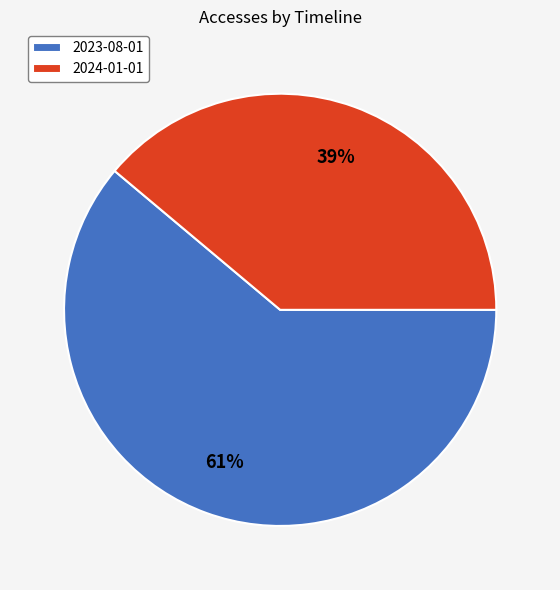

What is the smallest slice in the pie chart?

2024-01-01